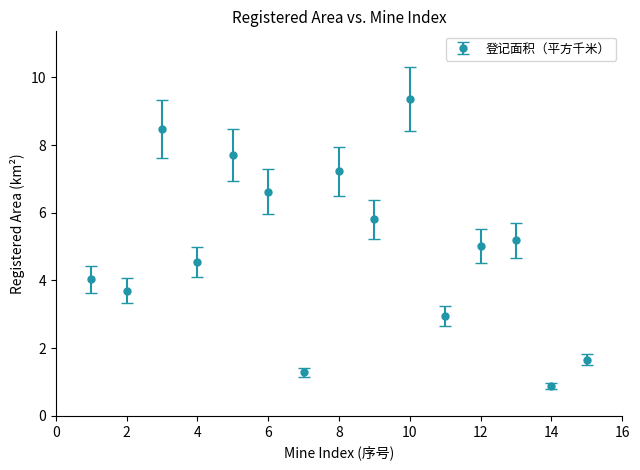

How many points are higher than both their immediate neighbors (excluding endpoints)?

5